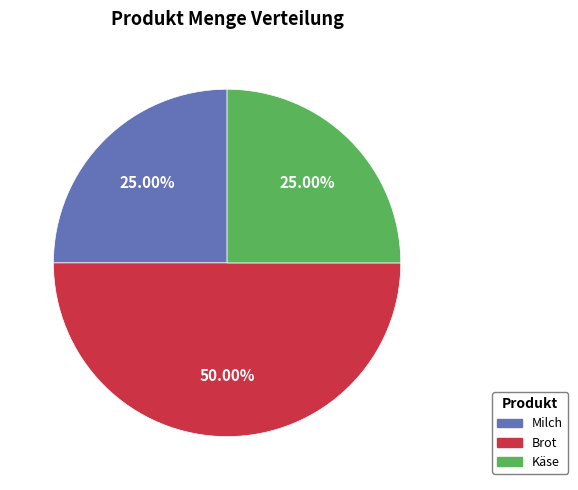

Combined, do Milch and Brot account for over 50%?

Yes